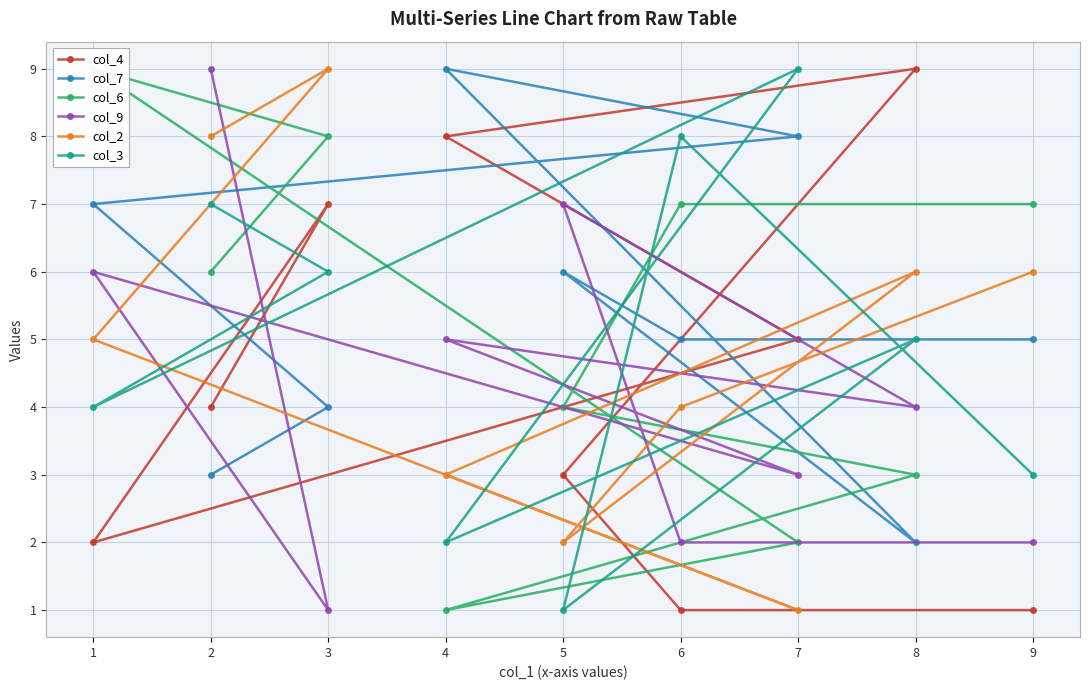

Reading left to right, list all the values displayed in this chart.

col_4: 9=1	6=1	5=3	8=9	4=8	7=5	1=2	3=7	2=4
col_7: 9=5	6=5	5=6	8=2	4=9	7=8	1=7	3=4	2=3
col_6: 9=7	6=7	5=4	8=3	4=1	7=2	1=9	3=8	2=6
col_9: 9=2	6=2	5=7	8=4	4=5	7=3	1=6	3=1	2=9
col_2: 9=6	6=4	5=2	8=6	4=3	7=1	1=5	3=9	2=8
col_3: 9=3	6=8	5=1	8=5	4=2	7=9	1=4	3=6	2=7